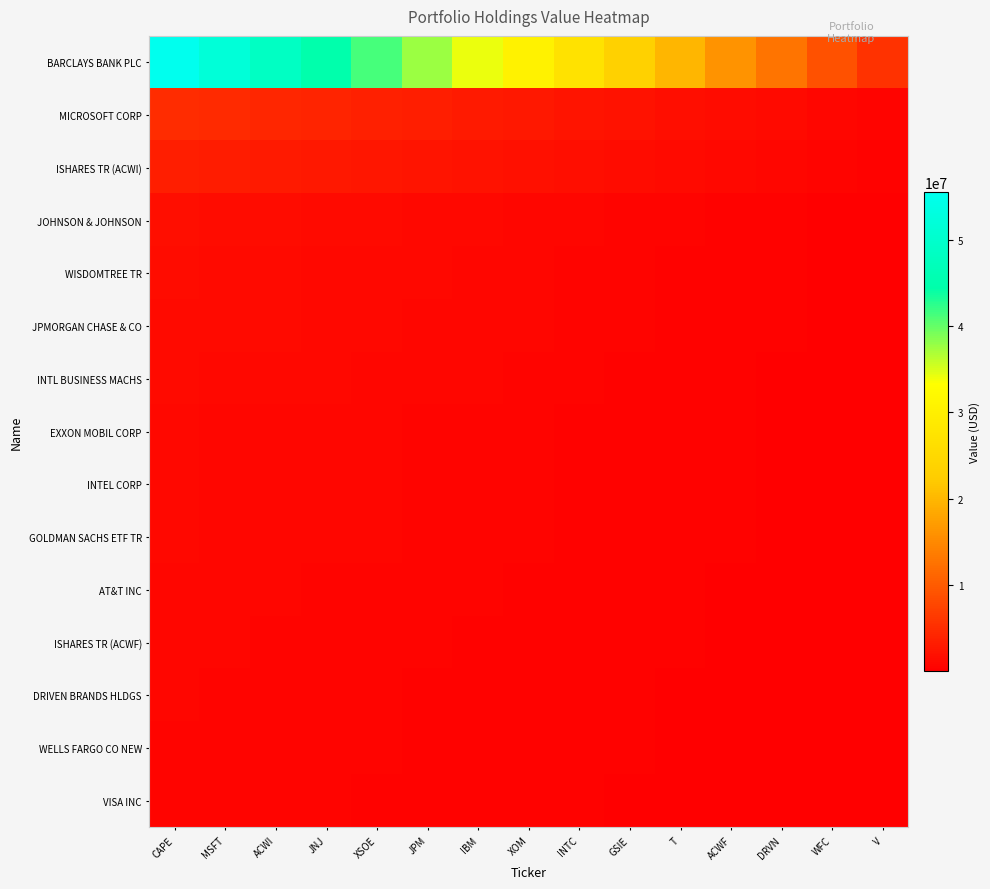

Which has a higher value, T or V?

T